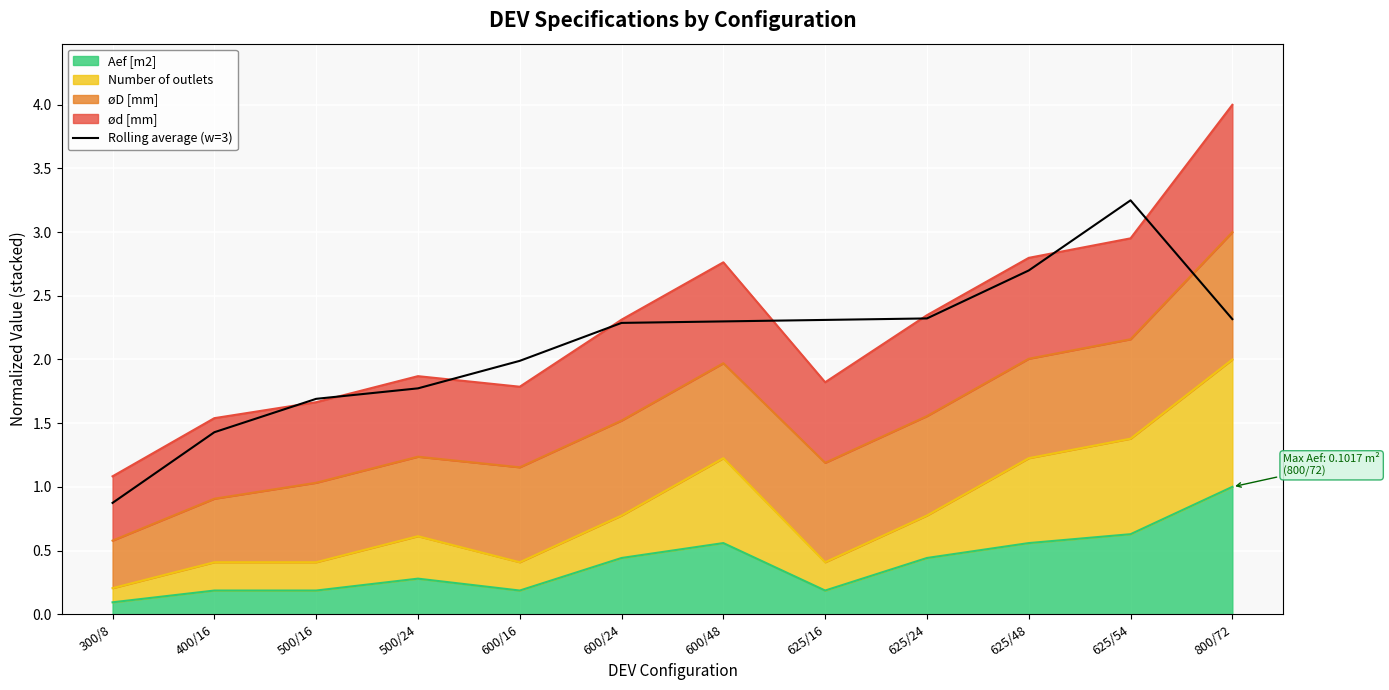

At which label is the value closest to 2?

600/16